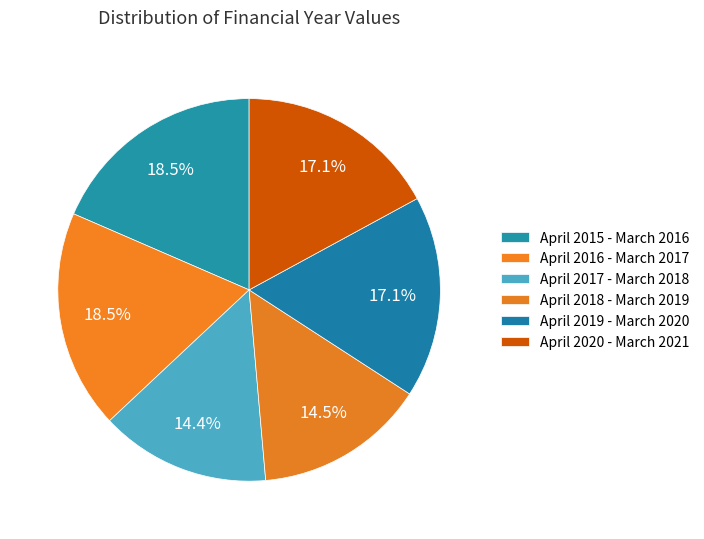

What is the total percentage of April 2017 - March 2018 and April 2015 - March 2016?

32.9%